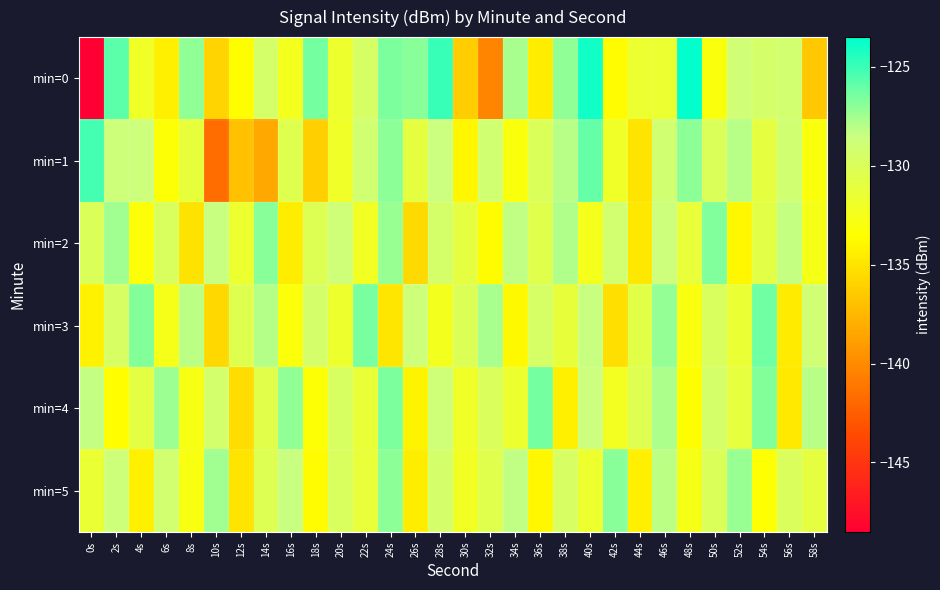

Reading left to right, list all the values displayed in this chart.

min=0: 0s=-148.5	2s=-125.8	4s=-132.0	6s=-134.3	8s=-127.1	10s=-135.9	12s=-133.5	14s=-129.4	16s=-132.4	18s=-126.4	20s=-131.8	22s=-129.5	24s=-126.5	26s=-126.9	28s=-124.9	30s=-136.3	32s=-140.3	34s=-127.6	36s=-134.5	38s=-127.0	40s=-124.0	42s=-133.7	44s=-131.6	46s=-131.5	48s=-123.5	50s=-133.0	52s=-128.9	54s=-129.4	56s=-129.1	58s=-136.5
min=1: 0s=-125.2	2s=-128.8	4s=-128.6	6s=-133.3	8s=-131.2	10s=-141.6	12s=-136.9	14s=-138.3	16s=-130.3	18s=-136.2	20s=-132.0	22s=-129.0	24s=-127.0	26s=-131.0	28s=-128.5	30s=-134.0	32s=-129.0	34s=-133.0	36s=-130.0	38s=-128.0	40s=-126.0	42s=-132.0	44s=-135.0	46s=-129.0	48s=-127.0	50s=-130.0	52s=-128.0	54s=-131.0	56s=-129.0	58s=-133.0
min=2: 0s=-130.0	2s=-127.5	4s=-133.2	6s=-129.8	8s=-135.1	10s=-128.4	12s=-131.7	14s=-126.9	16s=-134.5	18s=-130.2	20s=-128.8	22s=-132.1	24s=-127.3	26s=-135.6	28s=-129.4	30s=-131.0	32s=-133.7	34s=-128.2	36s=-130.5	38s=-127.8	40s=-132.4	42s=-129.1	44s=-134.8	46s=-128.6	48s=-131.3	50s=-126.7	52s=-133.9	54s=-130.8	56s=-128.3	58s=-132.6
min=3: 0s=-134.2	2s=-129.6	4s=-126.8	6s=-132.5	8s=-128.1	10s=-135.7	12s=-130.4	14s=-127.9	16s=-133.1	18s=-129.3	20s=-131.8	22s=-126.5	24s=-134.9	26s=-128.7	28s=-132.3	30s=-130.1	32s=-127.6	34s=-133.8	36s=-129.5	38s=-131.2	40s=-128.4	42s=-135.3	44s=-130.7	46s=-127.2	48s=-132.9	50s=-129.8	52s=-131.5	54s=-126.3	56s=-134.6	58s=-128.9
min=4: 0s=-128.3	2s=-133.6	4s=-130.9	6s=-127.4	8s=-132.7	10s=-129.2	12s=-135.4	14s=-130.6	16s=-127.1	18s=-133.3	20s=-129.7	22s=-131.4	24s=-126.6	26s=-134.1	28s=-128.8	30s=-132.0	32s=-129.9	34s=-131.7	36s=-126.4	38s=-134.3	40s=-128.5	42s=-132.2	44s=-130.3	46s=-127.7	48s=-133.5	50s=-129.4	52s=-131.1	54s=-126.8	56s=-134.7	58s=-128.0
min=5: 0s=-131.5	2s=-128.7	4s=-134.3	6s=-129.1	8s=-132.8	10s=-127.5	12s=-135.0	14s=-130.2	16s=-128.4	18s=-133.7	20s=-129.8	22s=-131.3	24s=-127.0	26s=-134.5	28s=-129.3	30s=-132.1	32s=-130.5	34s=-128.2	36s=-133.9	38s=-129.6	40s=-131.8	42s=-126.9	44s=-134.4	46s=-128.1	48s=-132.6	50s=-130.0	52s=-127.3	54s=-133.4	56s=-129.9	58s=-131.0